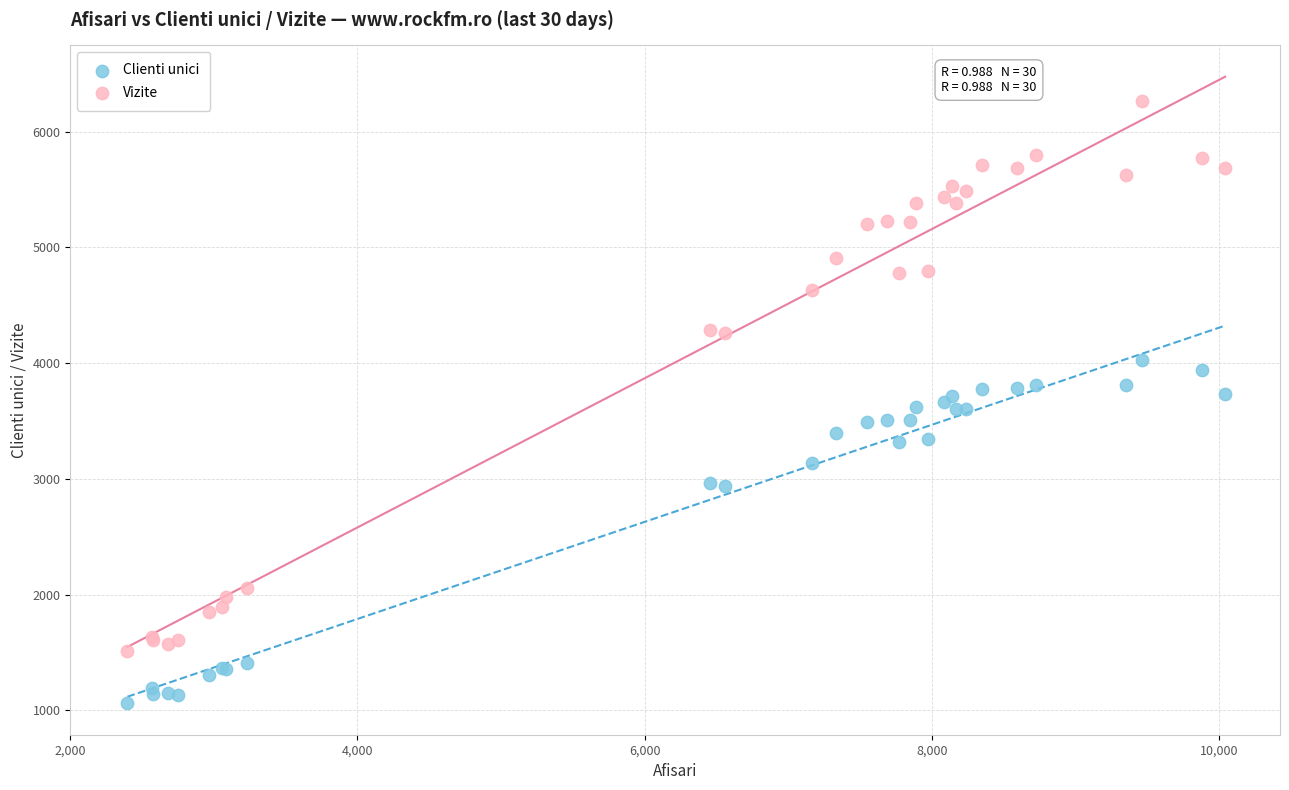

What is the X range (max minus min) for the scatter plot?

7644